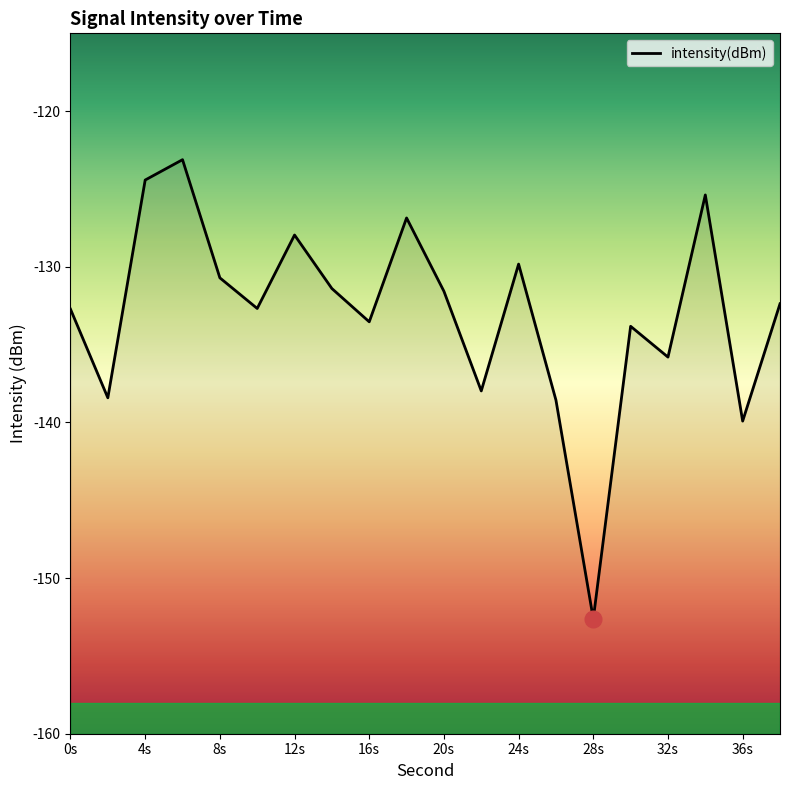

True or false: the data shows -224.1 at 0s.

False